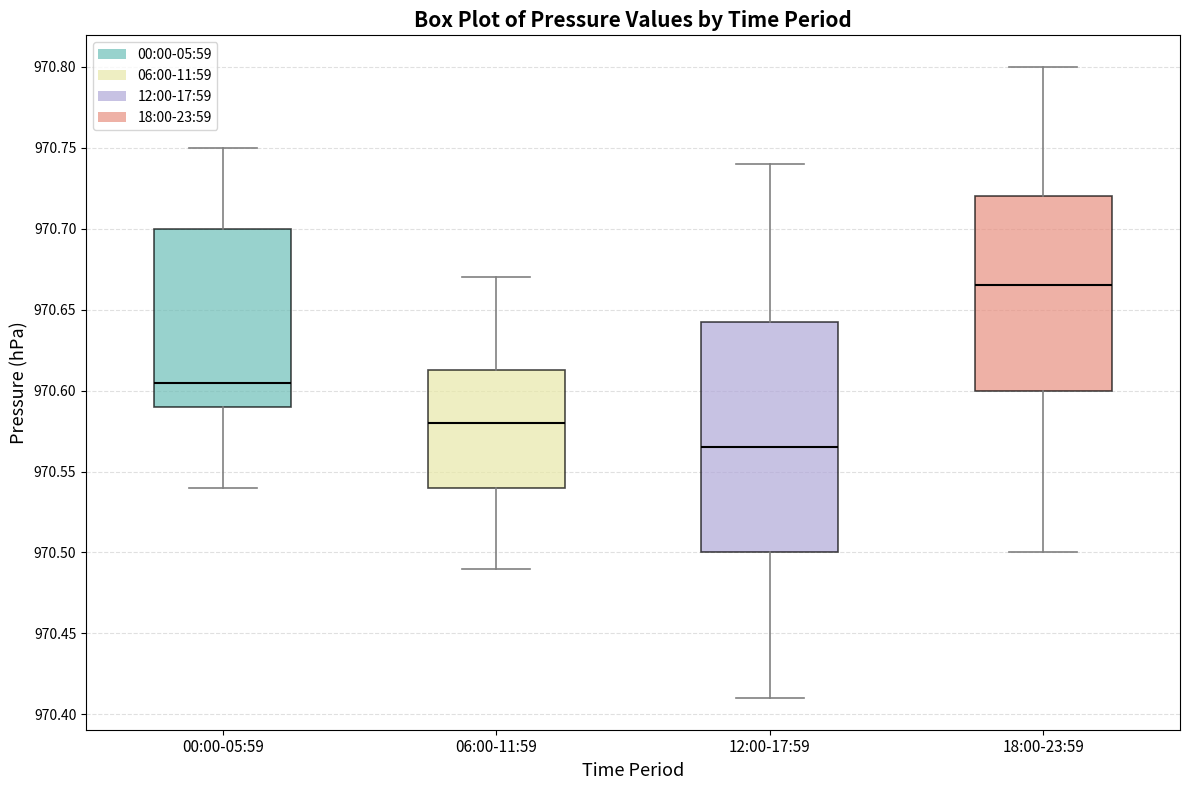

Reading left to right, transcribe this box plot: for each box, give where its median line is, the range the box spans, and where its two whiskers end, as read against the y-axis. The values are not printed on the chart, so give them approximately, as read against the axis.

00:00-05:59: median 970.605, box 970.590 to 970.700, whiskers 970.540 to 970.750
06:00-11:59: median 970.580, box 970.540 to 970.615, whiskers 970.490 to 970.670
12:00-17:59: median 970.565, box 970.500 to 970.645, whiskers 970.410 to 970.740
18:00-23:59: median 970.665, box 970.600 to 970.720, whiskers 970.500 to 970.800